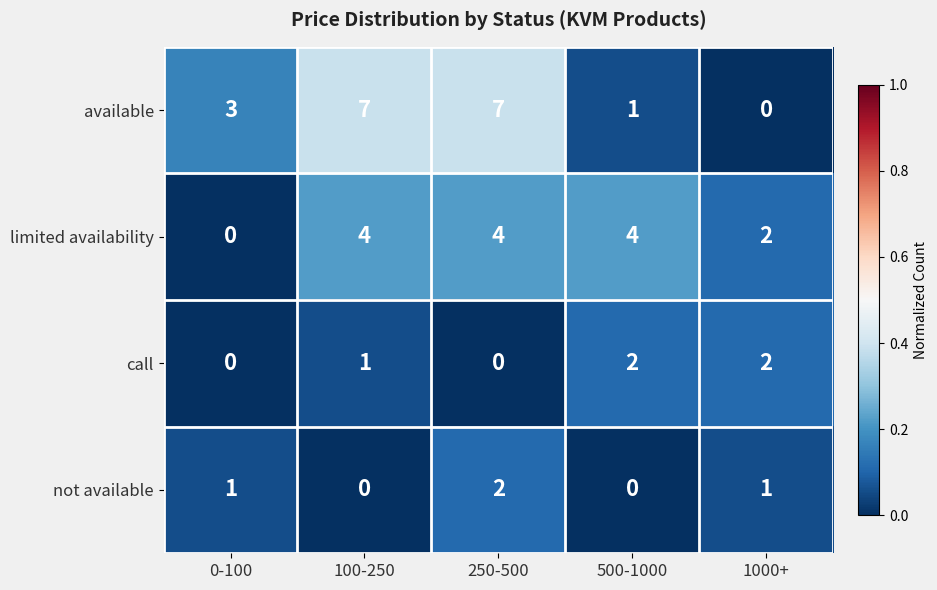

At 500-1000, list the series in order from largest to smallest.

limited availability, call, available, not available